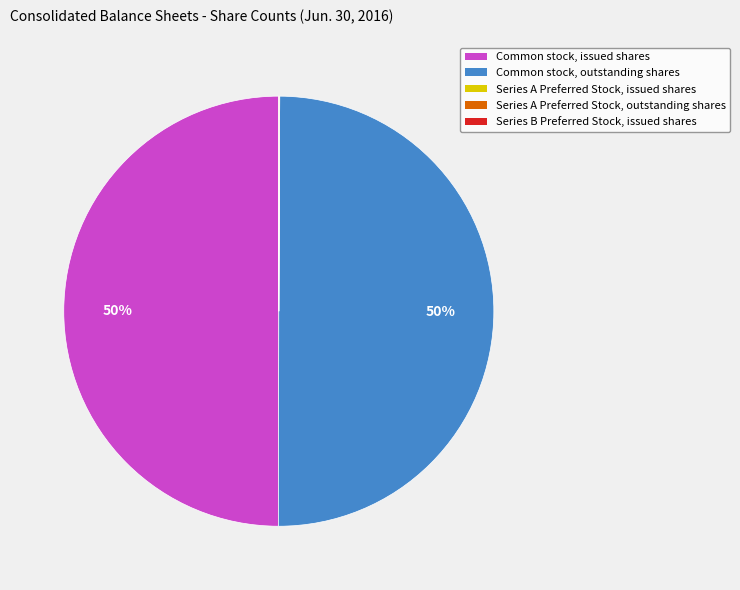

To the nearest percent, what percentage of the pie is Common stock, outstanding shares?

50%